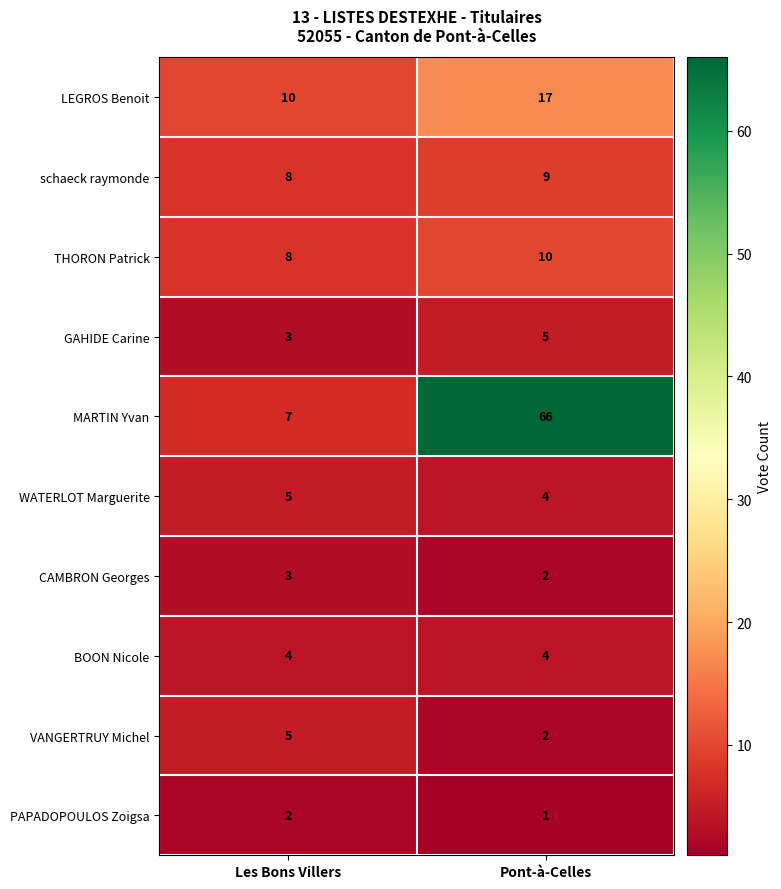

What is the approximate value of schaeck raymonde at Pont-à-Celles?

9